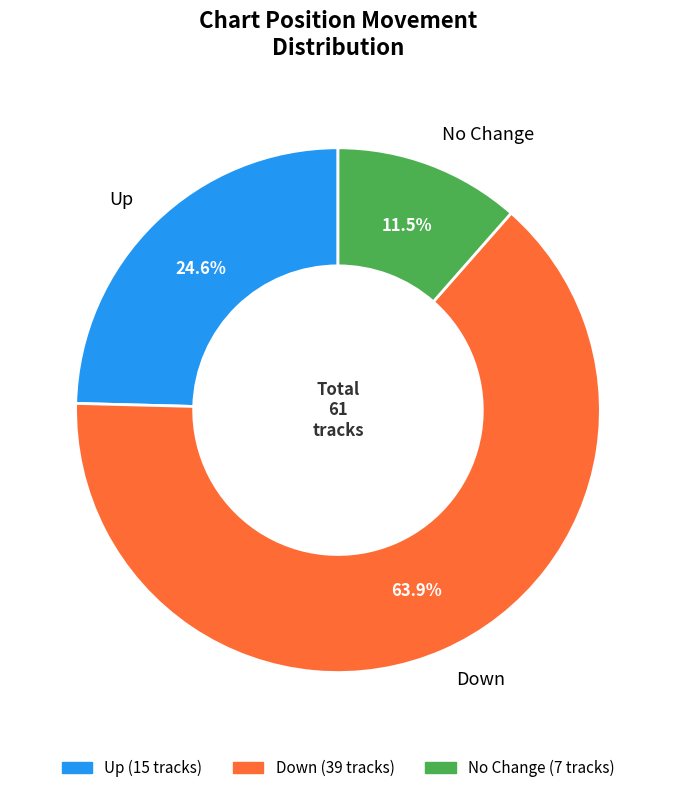

Between No Change and Up, which is larger?

Up